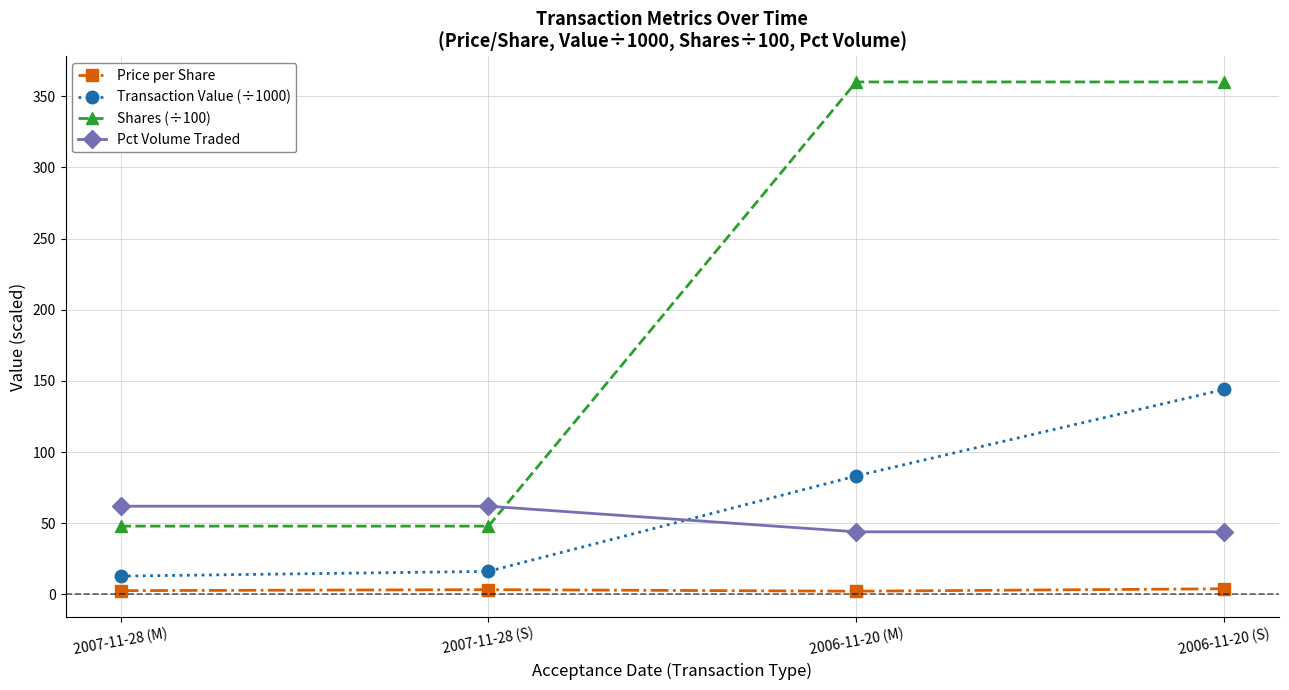

What is the label of the 3rd point from the left?

2006-11-20 (M)